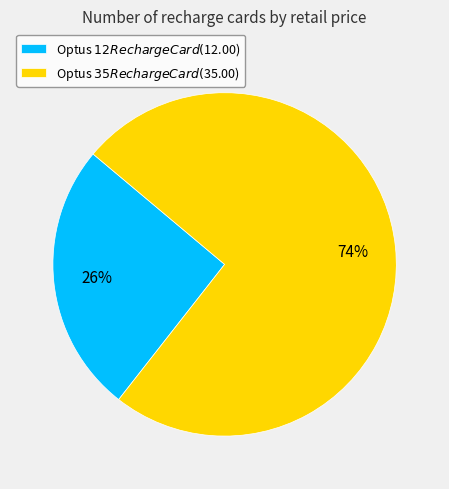

What is the largest slice in the pie chart?

Optus $35 Recharge Card